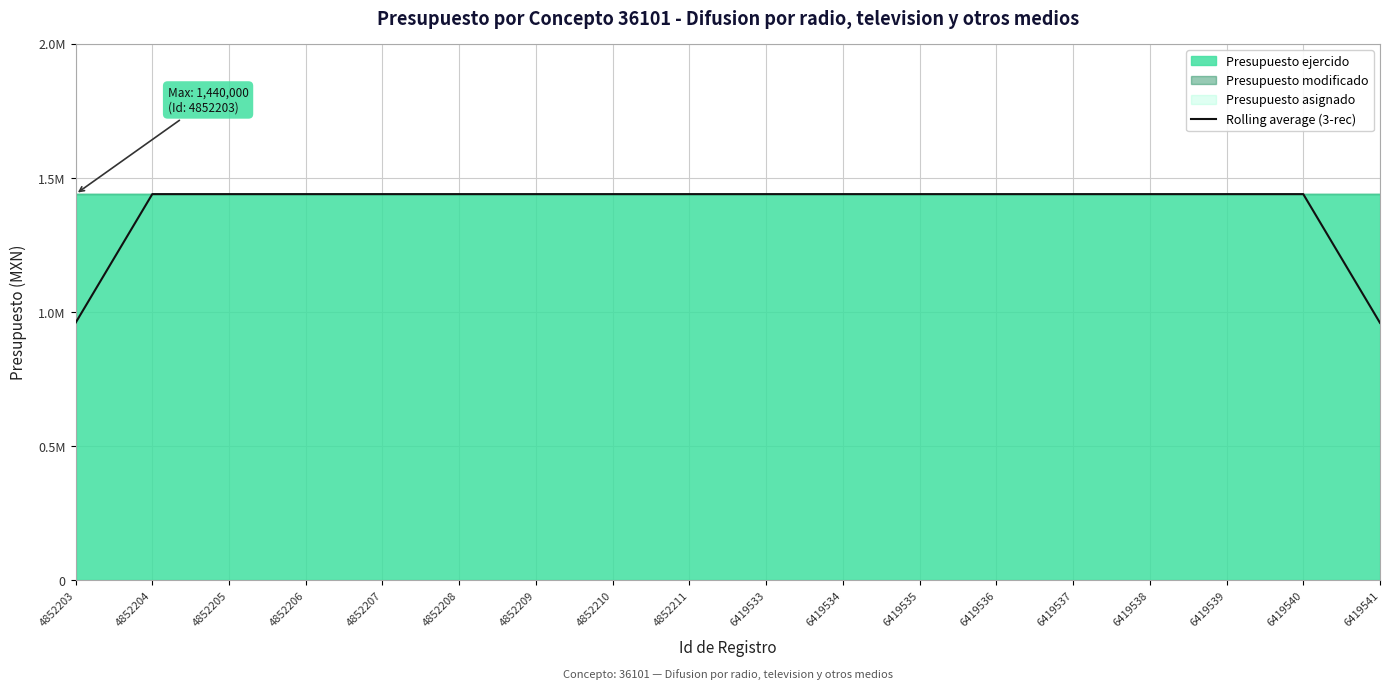

Reading left to right, list all the values displayed in this chart.

1.0	1.4	1.4	1.4	1.4	1.4	1.4	1.4	1.4	1.4	1.4	1.4	1.4	1.4	1.4	1.4	1.4	1.0